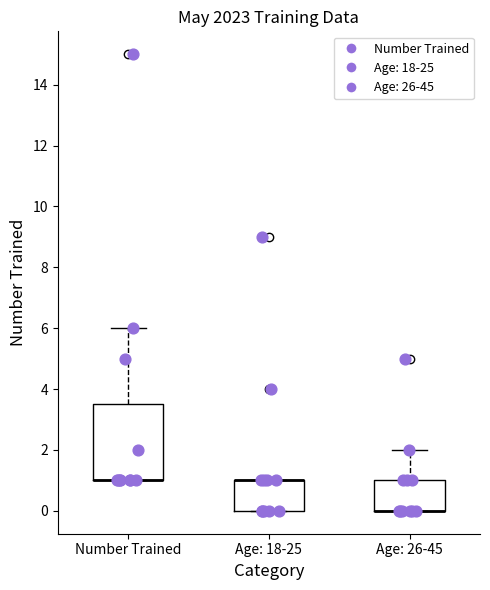

Reading left to right, transcribe this box plot: for each box, give where its median line is, the range the box spans, and where its two whiskers end, as read against the y-axis. The values are not printed on the chart, so give them approximately, as read against the axis.

Number Trained: median 1.0 (drawn on the box's lower edge), box 1.0 to 3.6, whiskers 1.0 to 6.0
Age: 18-25: median 1.0 (drawn on the box's upper edge), box 0.0 to 1.0, whiskers 0.0 to 1.0
Age: 26-45: median 0.0 (drawn on the box's lower edge), box 0.0 to 1.0, whiskers 0.0 to 2.0